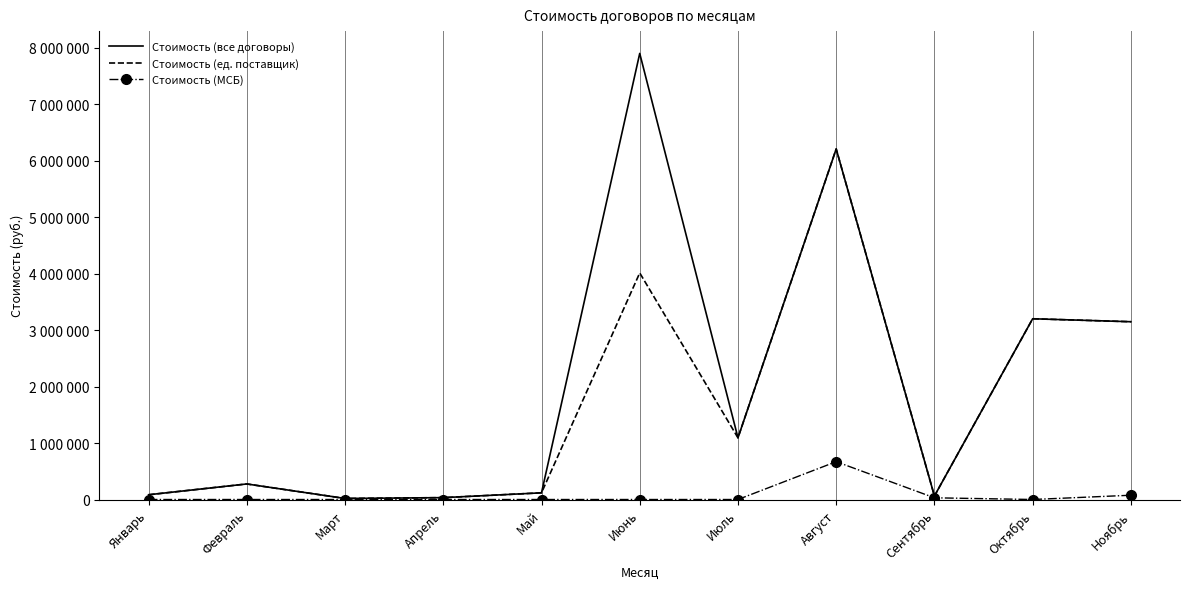

What are all the series names shown in the legend?

Стоимость (все договоры), Стоимость (ед. поставщик), Стоимость (МСБ)